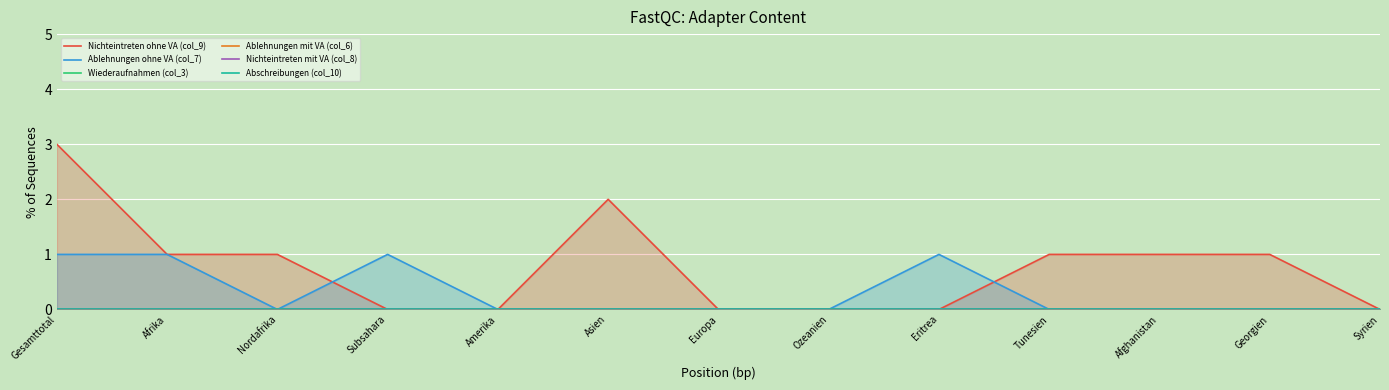

At which label does Wiederaufnahmen (col_3) reach its peak?

Gesamttotal